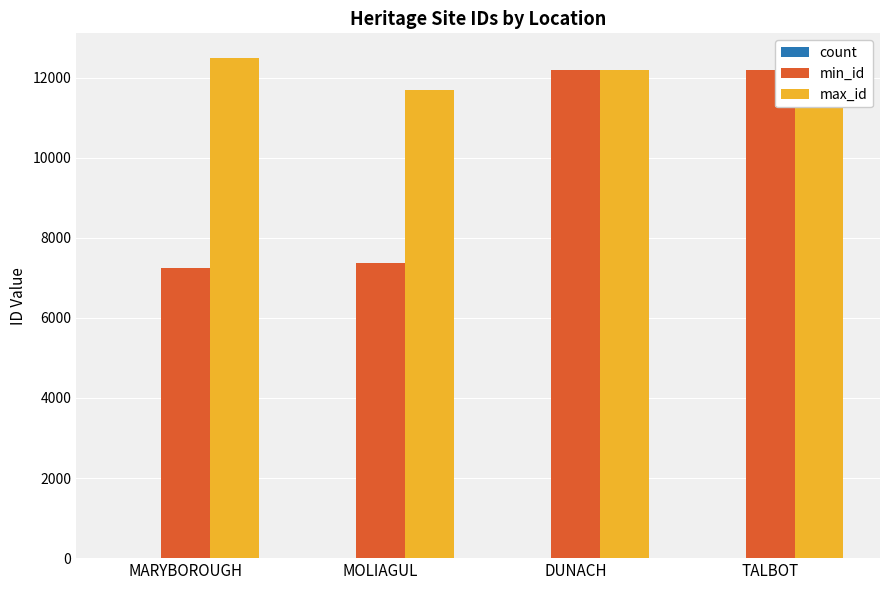

Where is min_id nearest to the value 9714?

MOLIAGUL